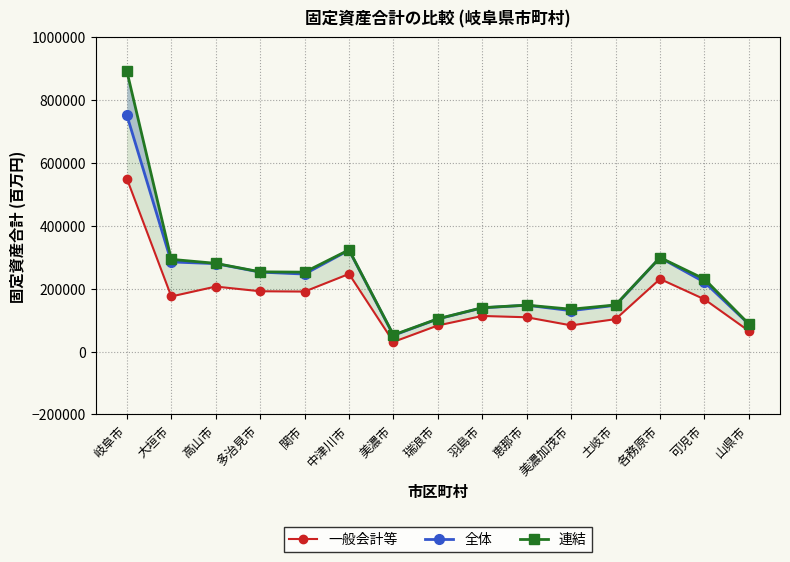

True or false: 全体 has more than 0 interior local peaks.

True